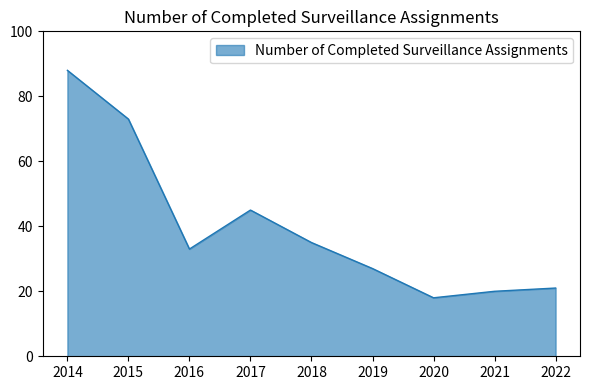

What is the difference between the maximum and minimum values?

70